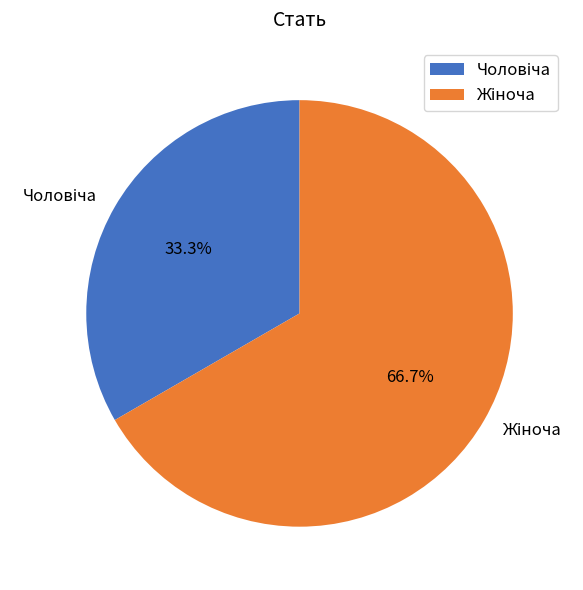

Is there a majority slice in this chart?

Yes